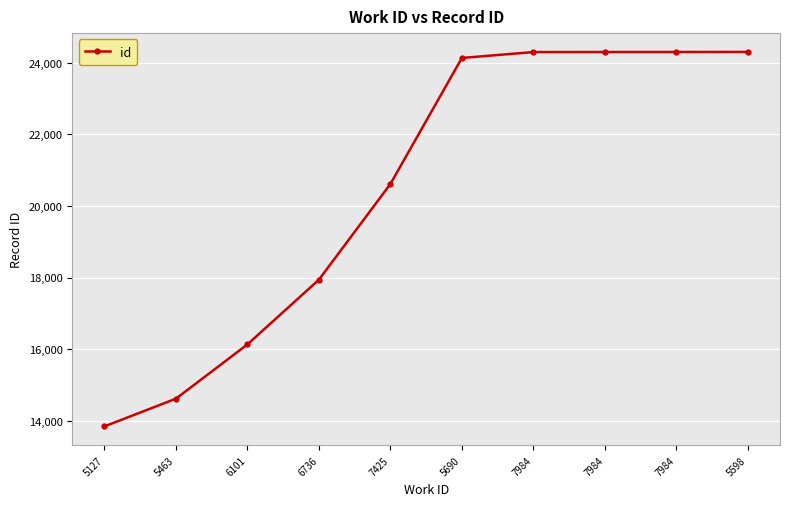

List the labels in order of value, smallest first.

5127, 5463, 6101, 6736, 7425, 5690, 7984, 7984, 7984, 5598